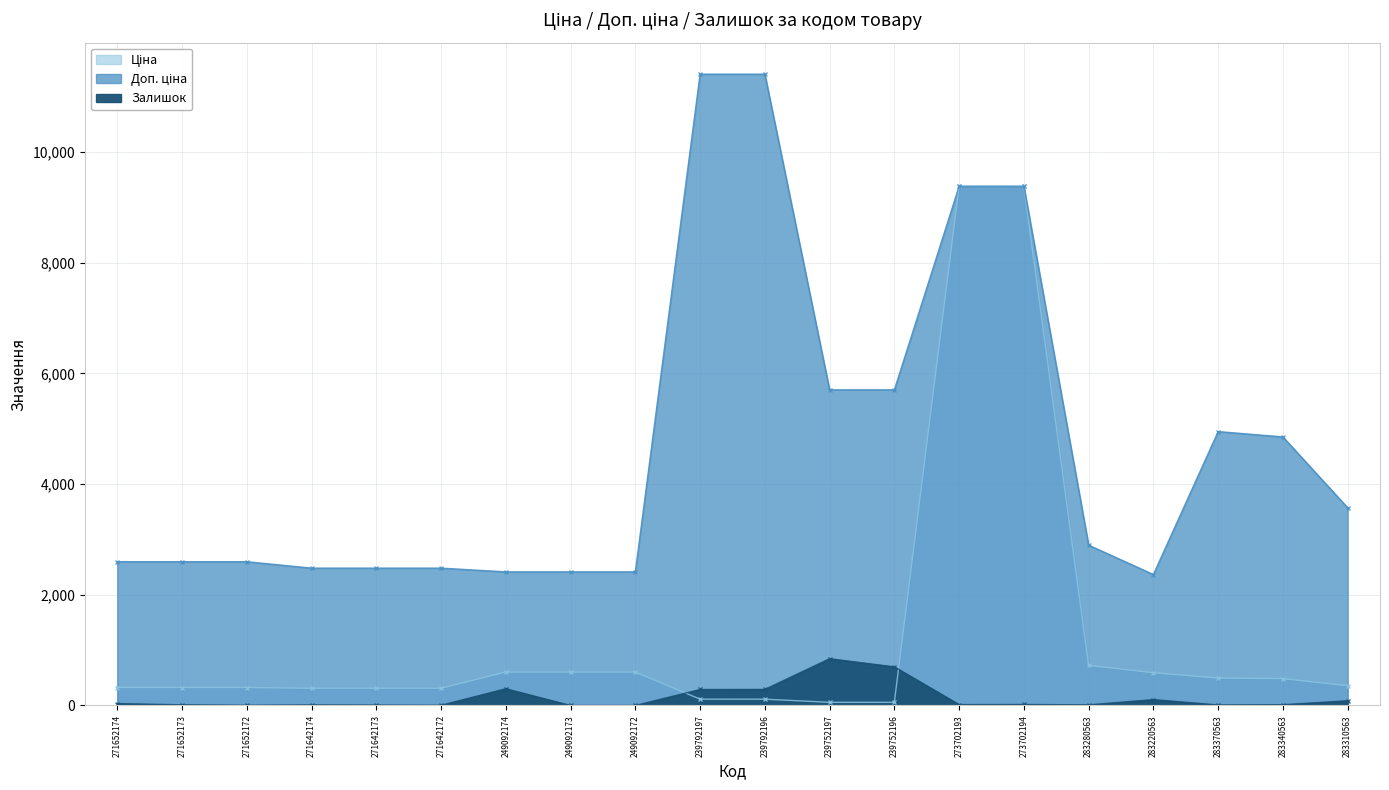

Is the value of Ціна at 273702193 greater than the value of Залишок at 273702193?

Yes